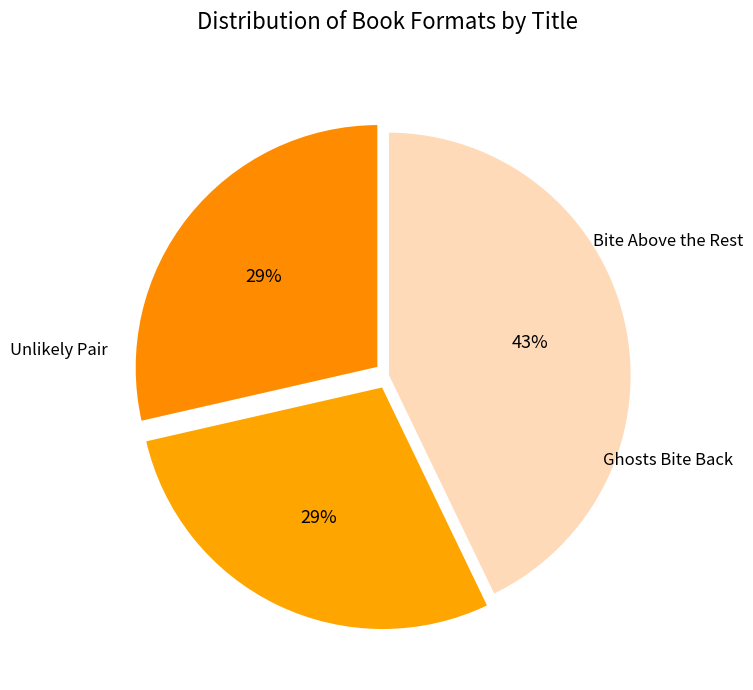

How many segments does this pie chart have?

3